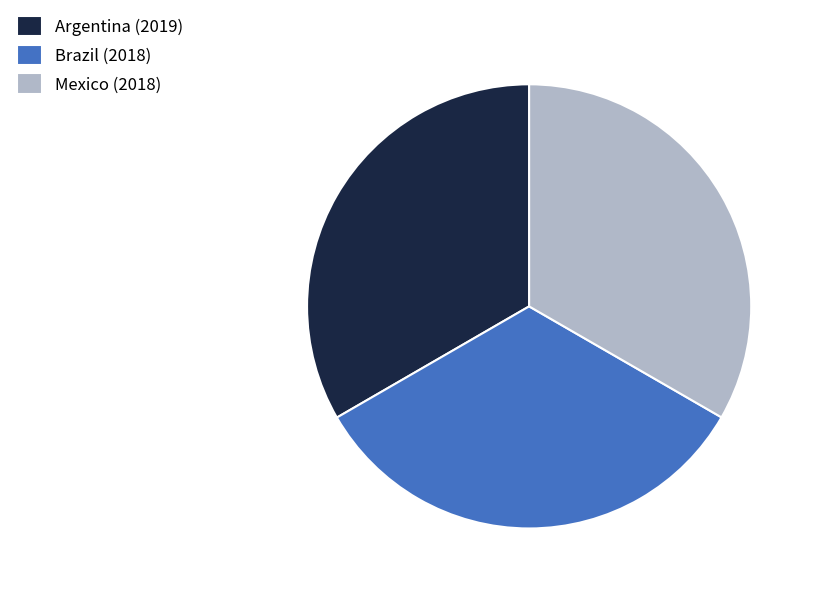

Count the number of slices in the pie.

3